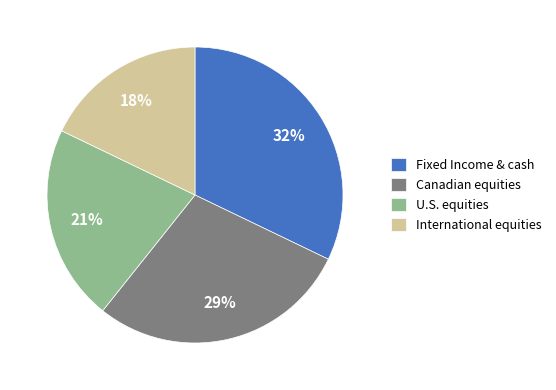

To the nearest percent, what is the difference between the largest and smallest slice percentages?

14%